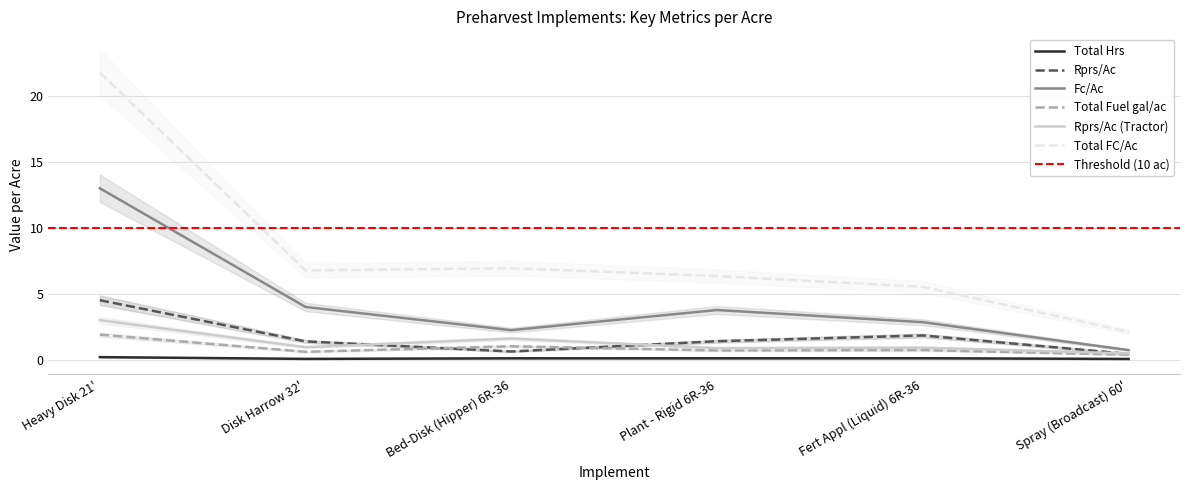

Which label corresponds to the largest value in the chart?

Heavy Disk 21'